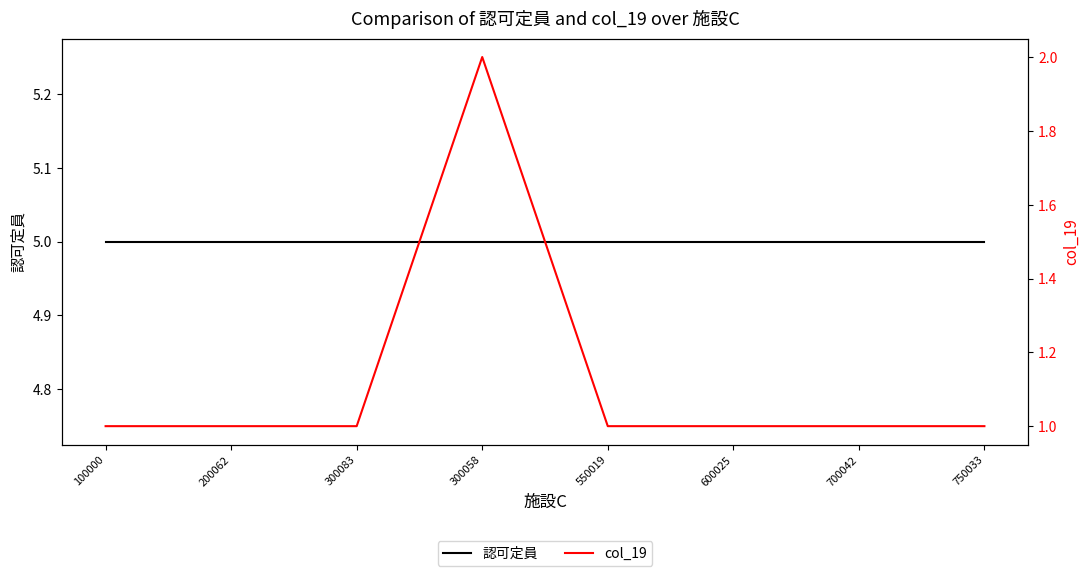

Is the value of 認可定員 at 600025 greater than the value of col_19 at 200062?

Yes